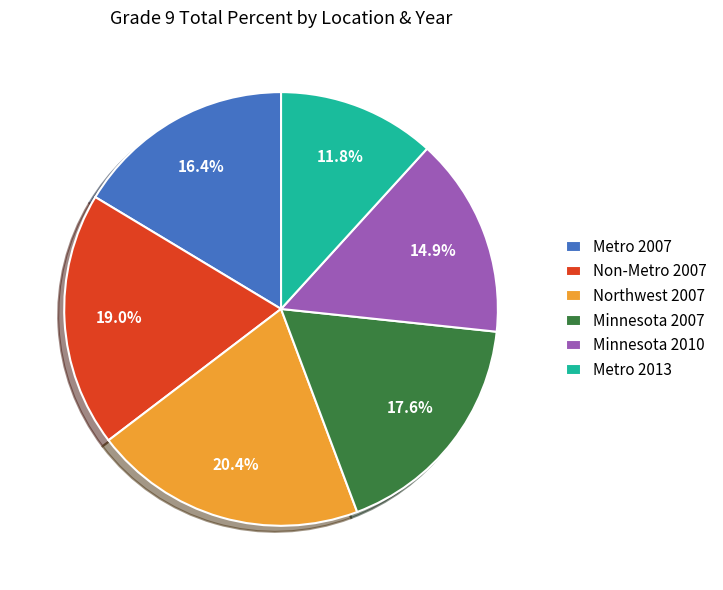

Rank the categories by value from highest to lowest.

Northwest 2007, Non-Metro 2007, Minnesota 2007, Metro 2007, Minnesota 2010, Metro 2013